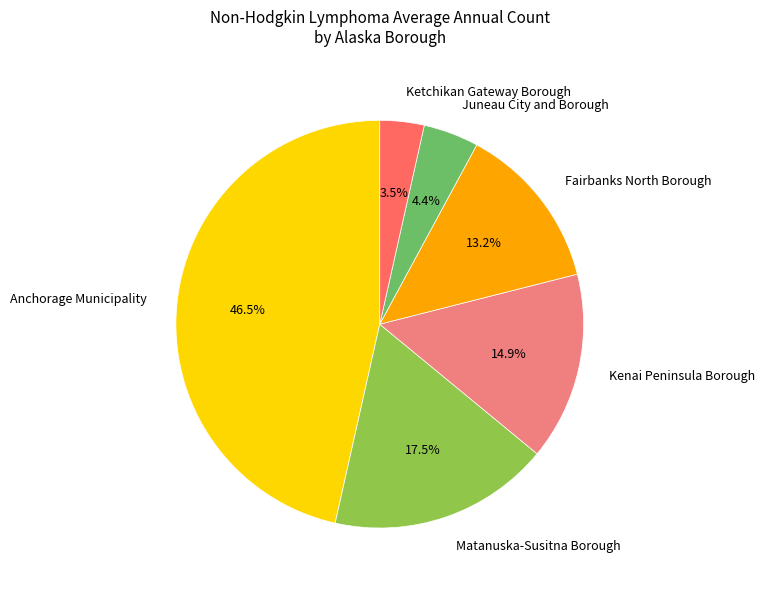

Rank the categories by value from lowest to highest.

Ketchikan Gateway Borough, Juneau City and Borough, Fairbanks North Borough, Kenai Peninsula Borough, Matanuska-Susitna Borough, Anchorage Municipality